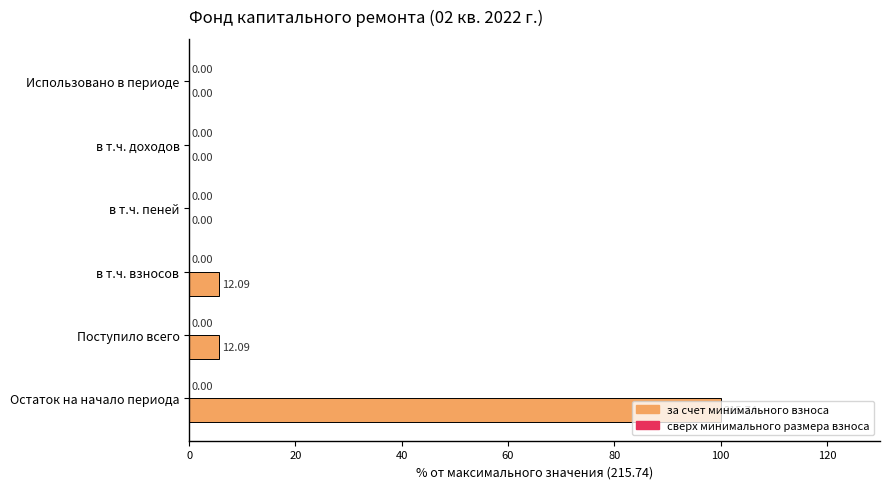

What is the change in value from Остаток на начало периода to в т.ч. пеней?

-100.0